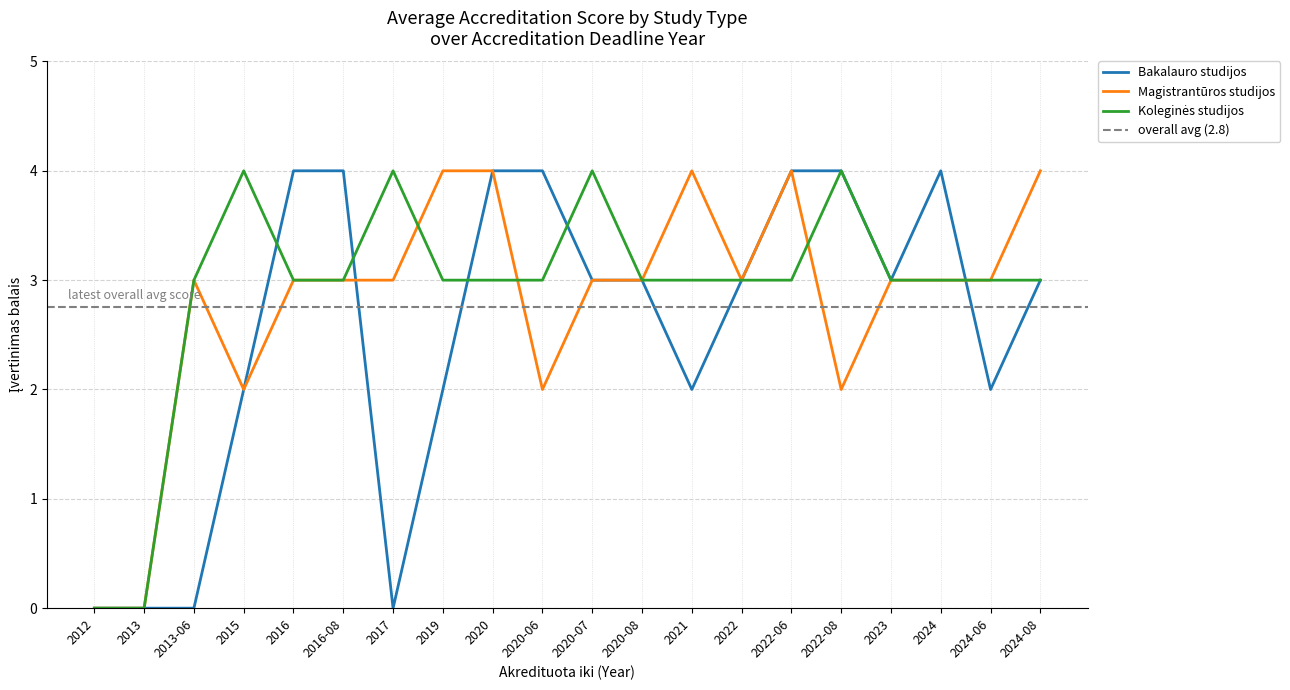

How many values in the Koleginės studijos series exceed 3?

4